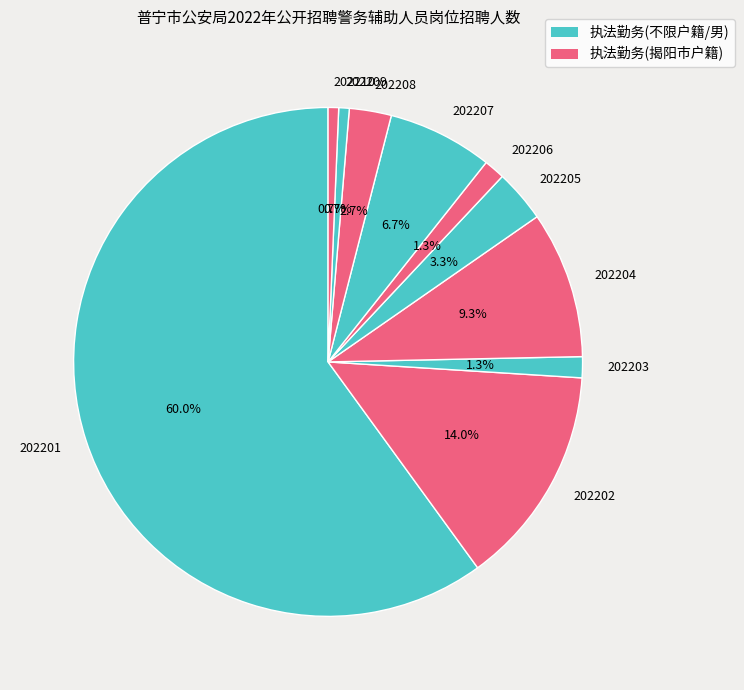

Approximately how many times larger is the value at 202203 compared to 202209?

2.0